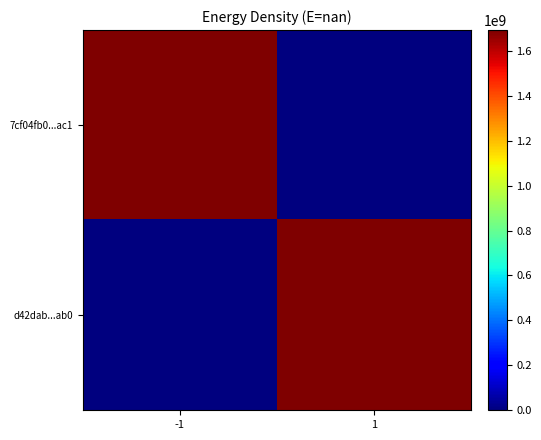

Reading right to left, what are all the values shown in this chart?

7cf04fb0...ac1: 1=0	-1=1692534989
d42dab...ab0: 1=1691767978	-1=0